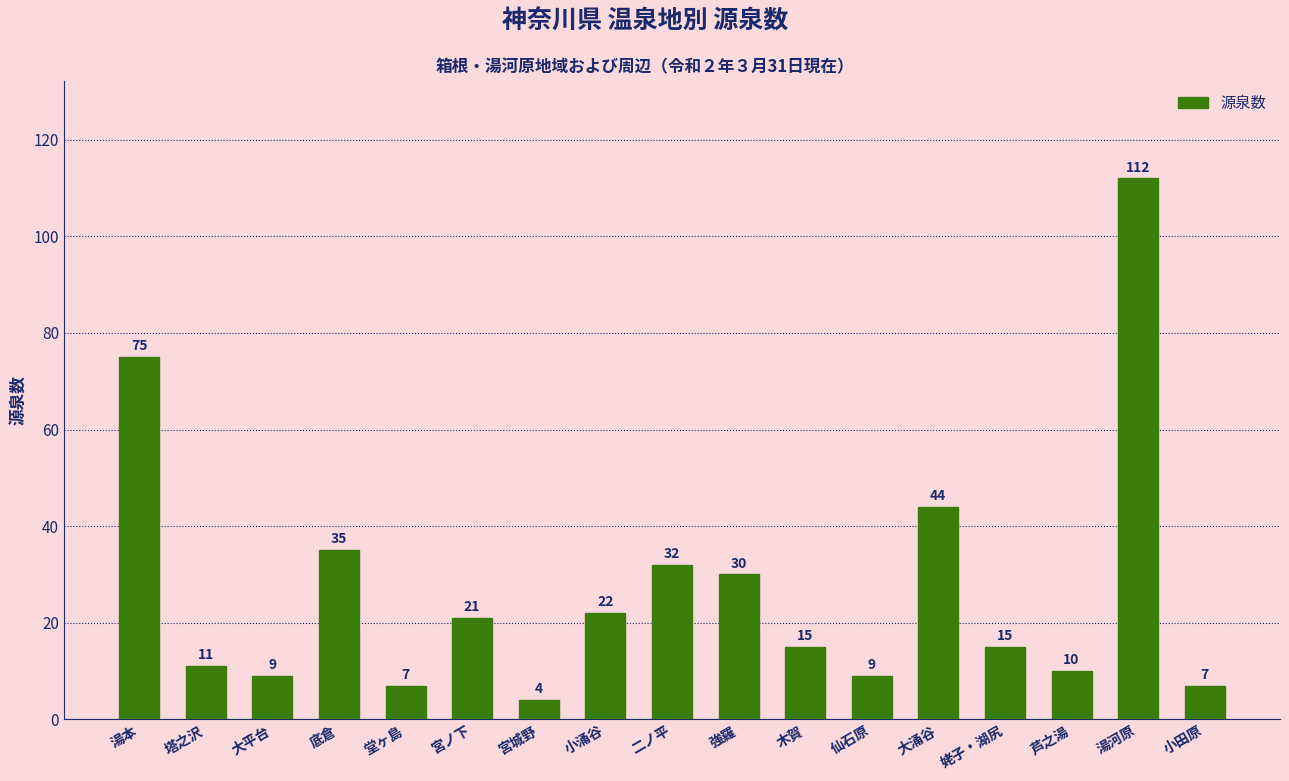

What is the difference between the maximum and minimum values?

108